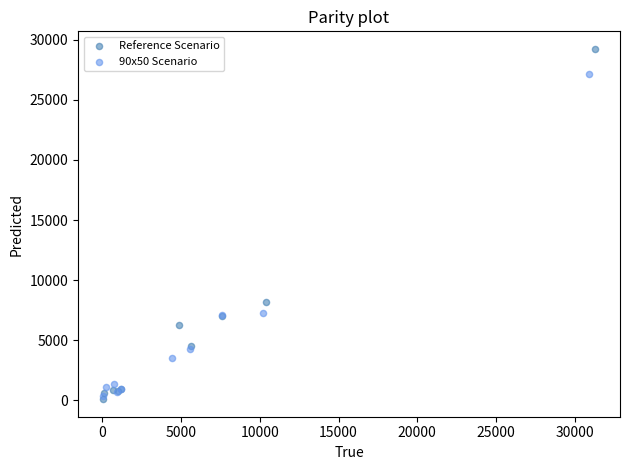

Which series reaches the maximum Y coordinate?

Reference Scenario